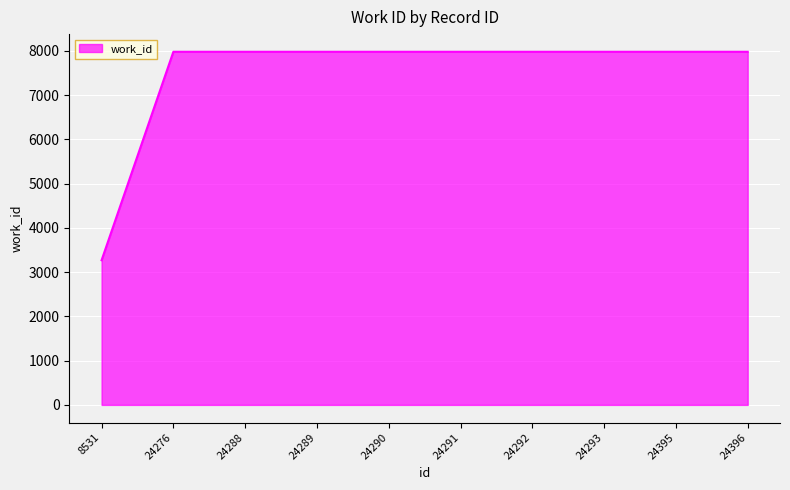

What is the approximate value at 24292, to the nearest 10?

7980